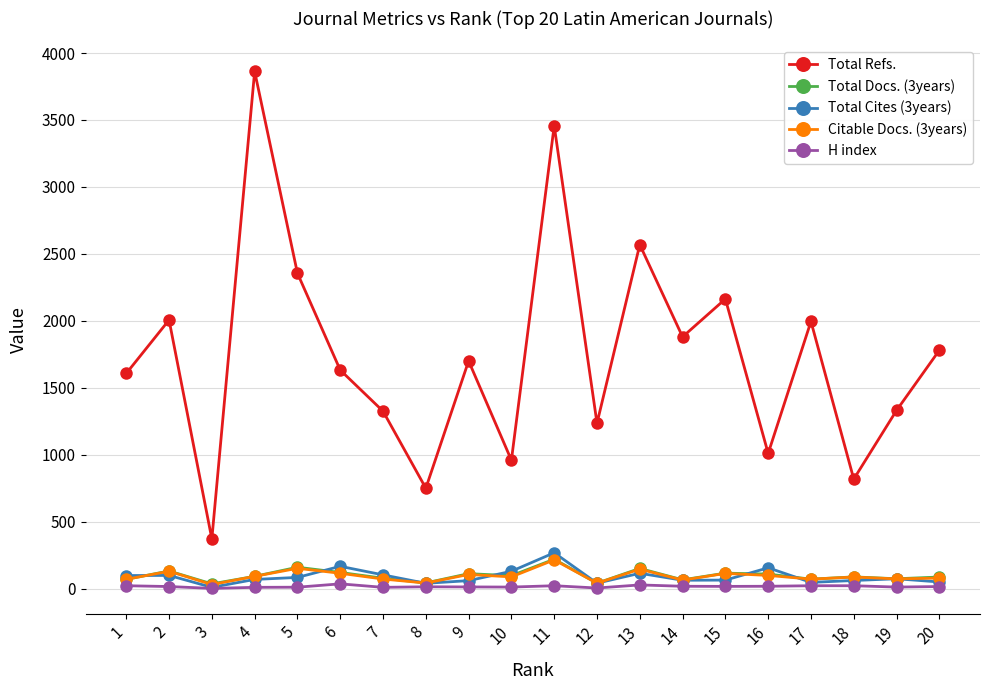

Which series has the largest total across all categories?

Total Refs.